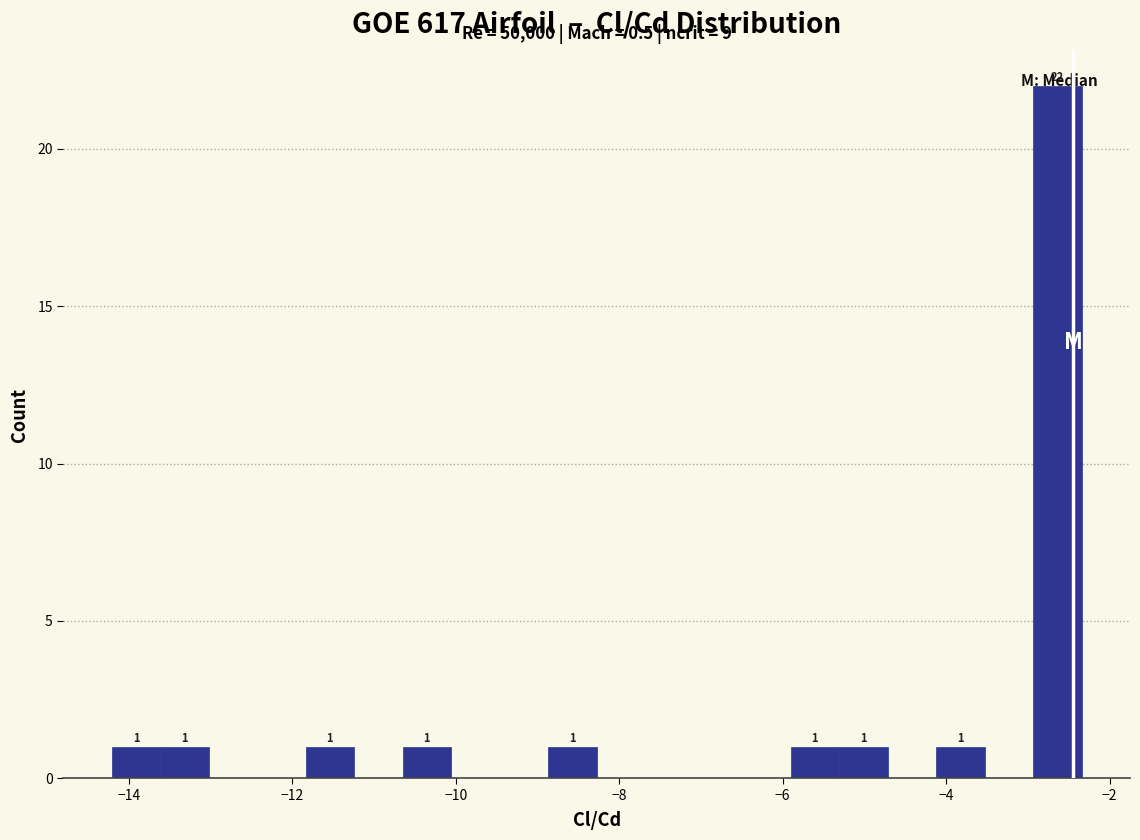

Read against the x-axis, roughly where is the centre of the tallest bar?

-2.6